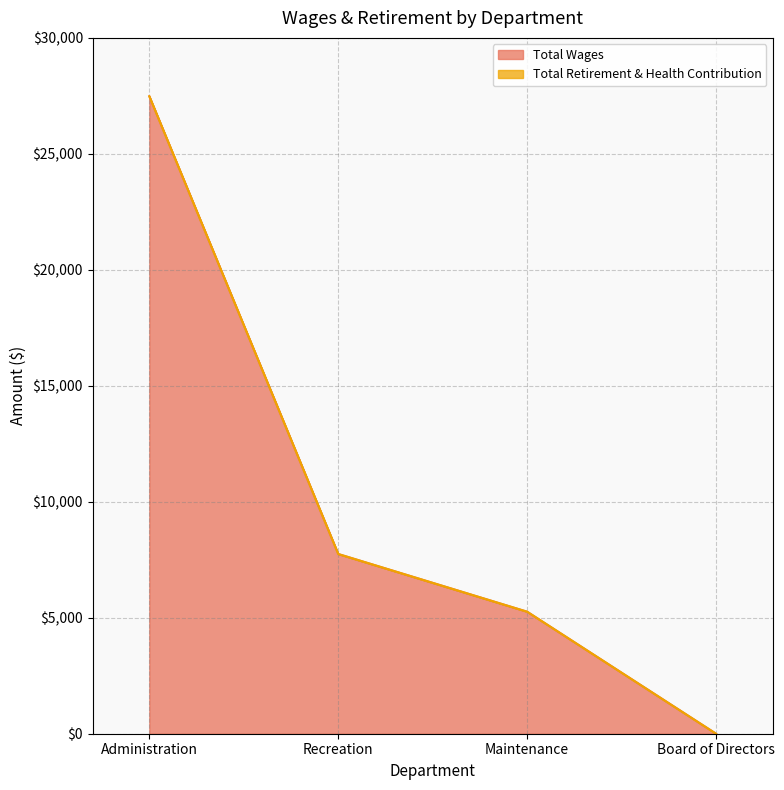

List the labels in order of value, smallest first.

Board of Directors, Maintenance, Recreation, Administration